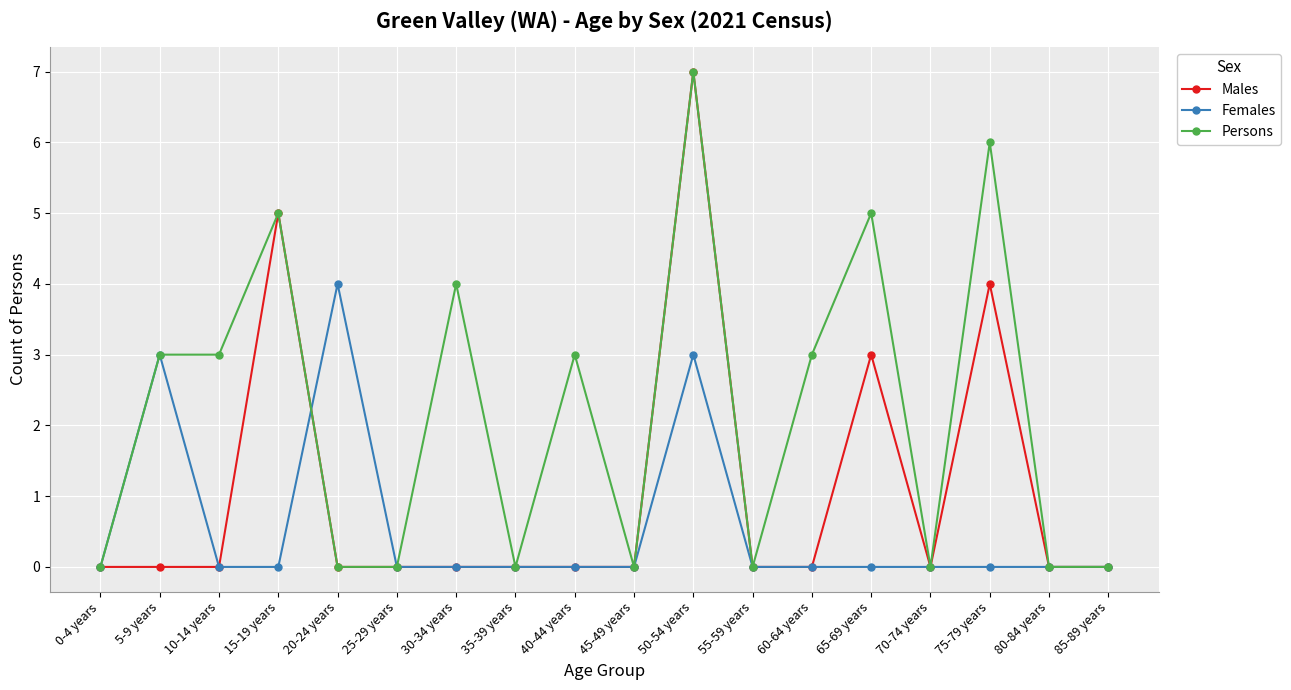

The Persons series shows -2 at 20-24 years. True or false?

False